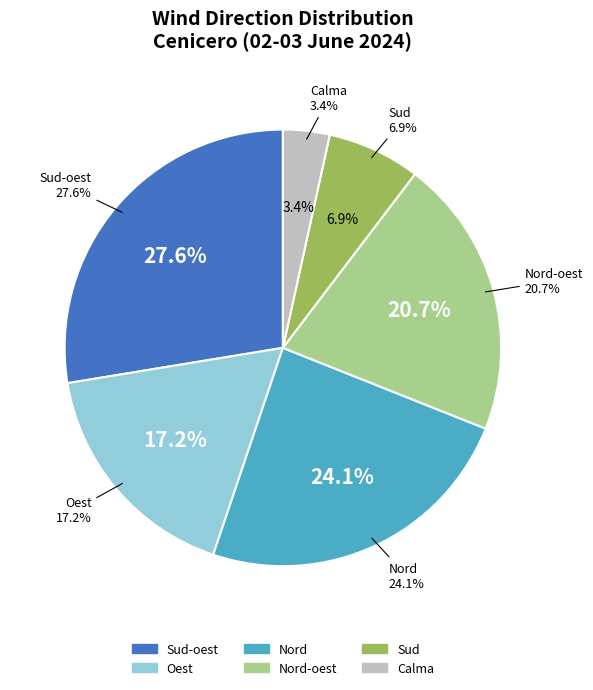

How many slices are in this pie chart?

6